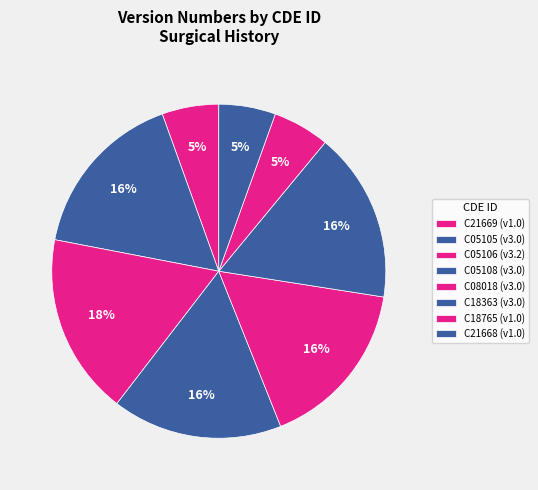

What is the largest slice in the pie chart?

C05106